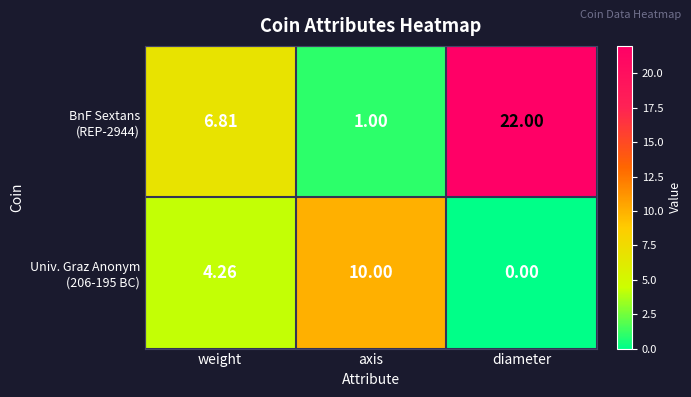

At which category does the chart reach its minimum across all series?

diameter